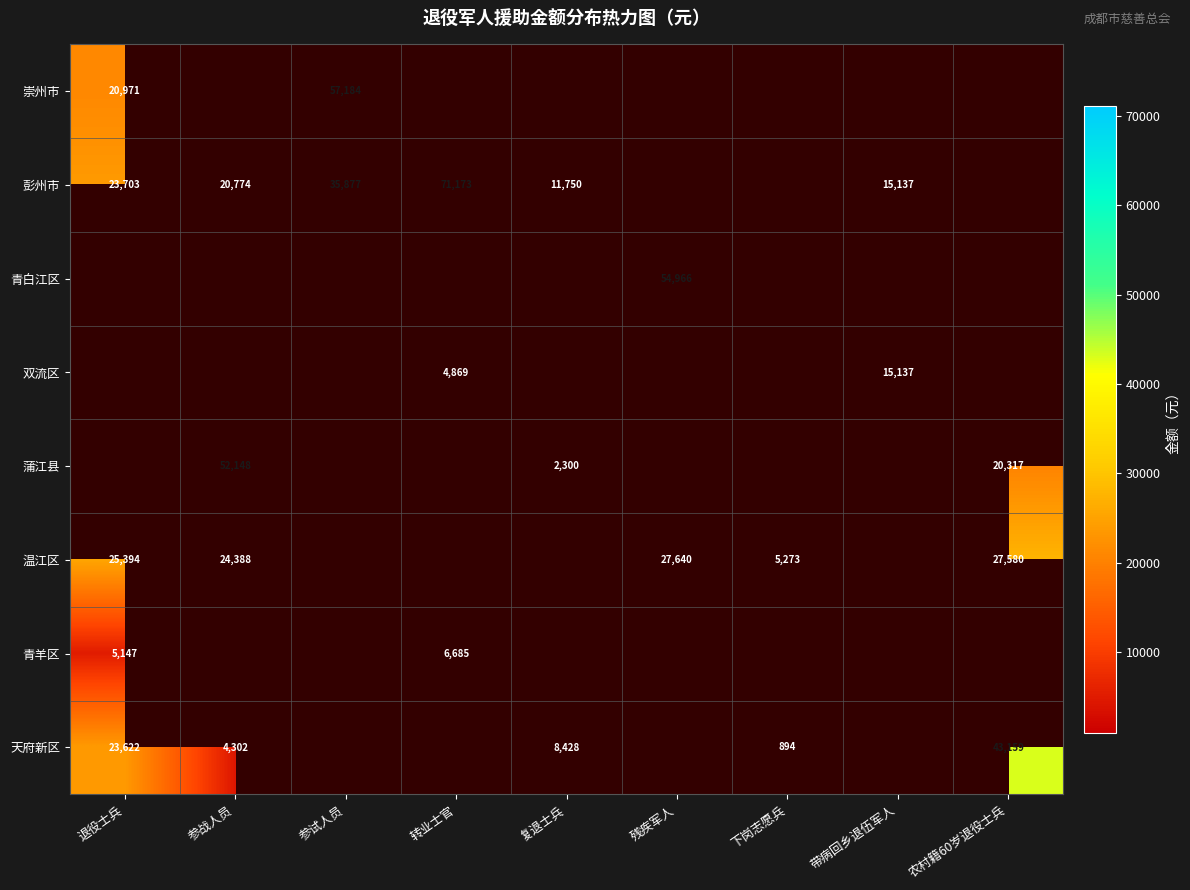

The value of 彭州市 at 带病回乡退伍军人 is 15137. True or false?

True